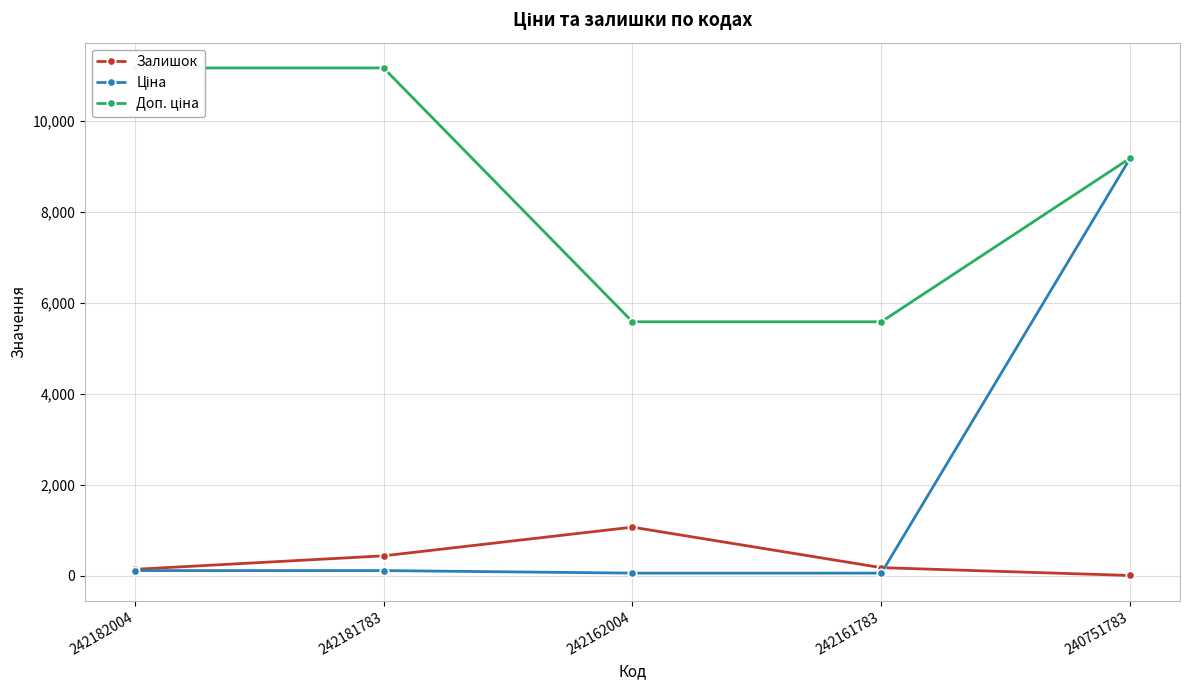

True or false: Ціна has a value of 9185.9 at 240751783.

True